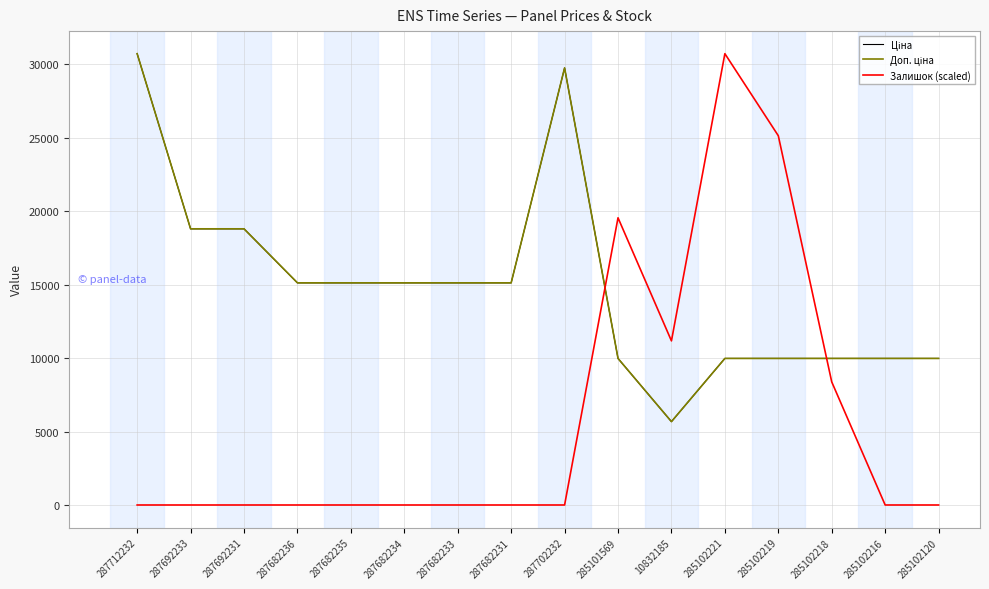

Between 10832185 and 285102216, which series saw the biggest shift?

Залишок (scaled)